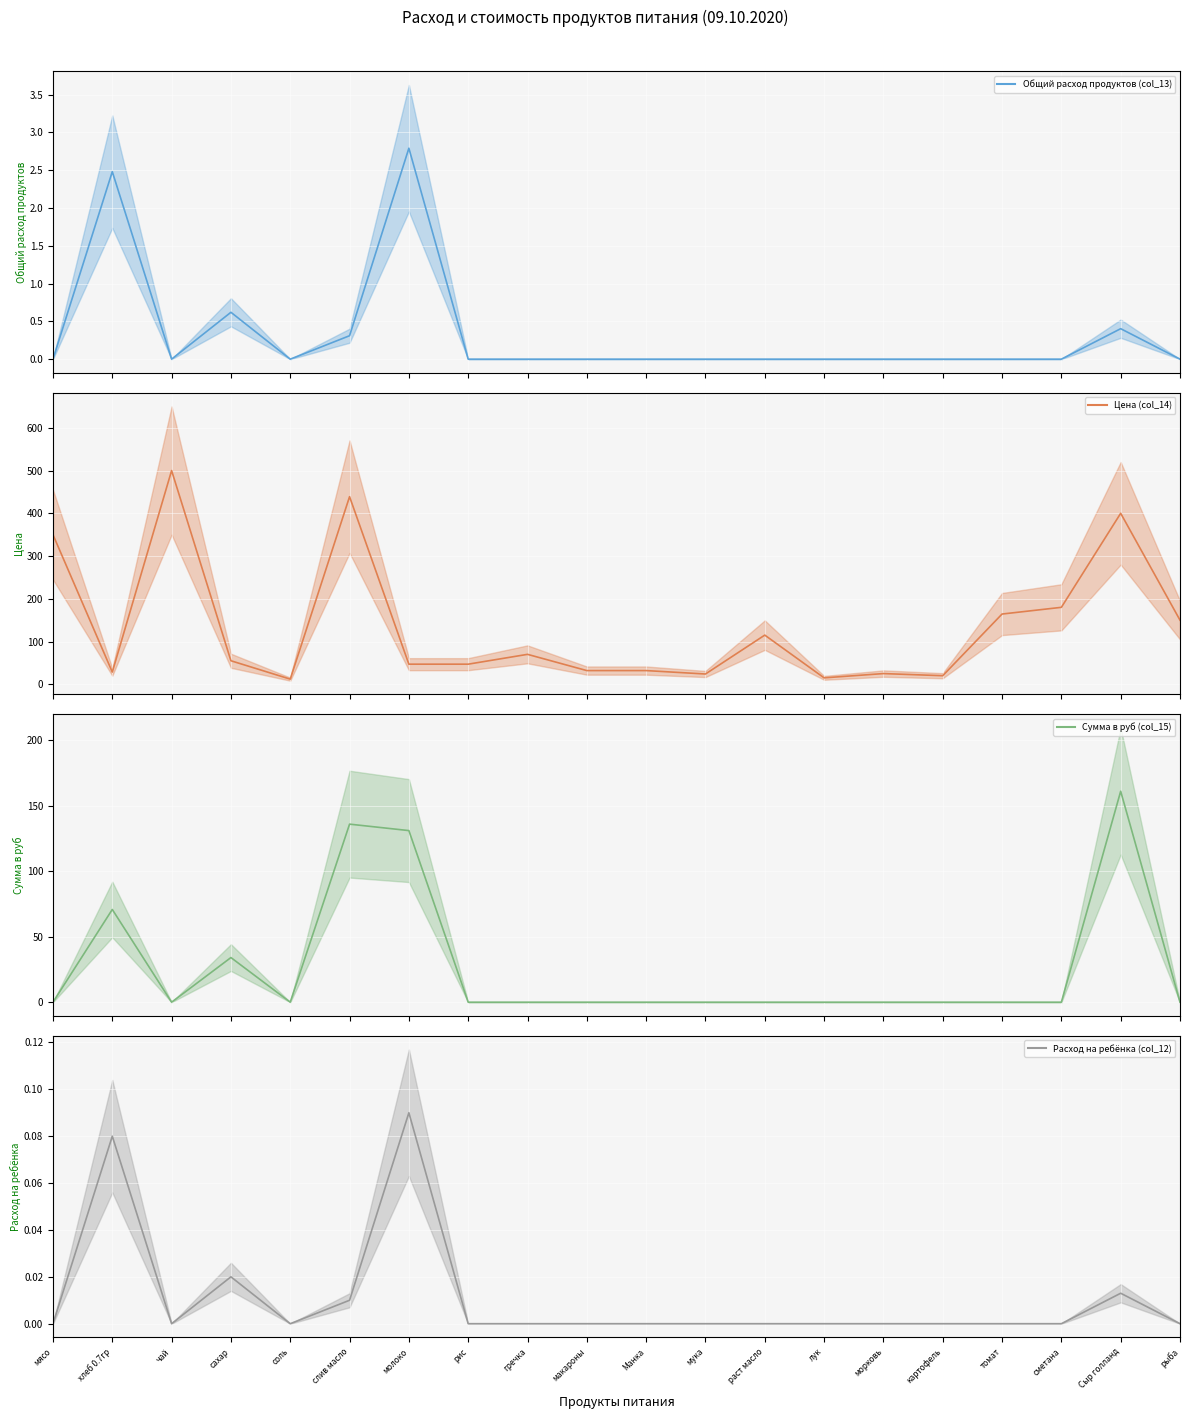

Where does the Цена (col_14) series first go above 55?

мясо